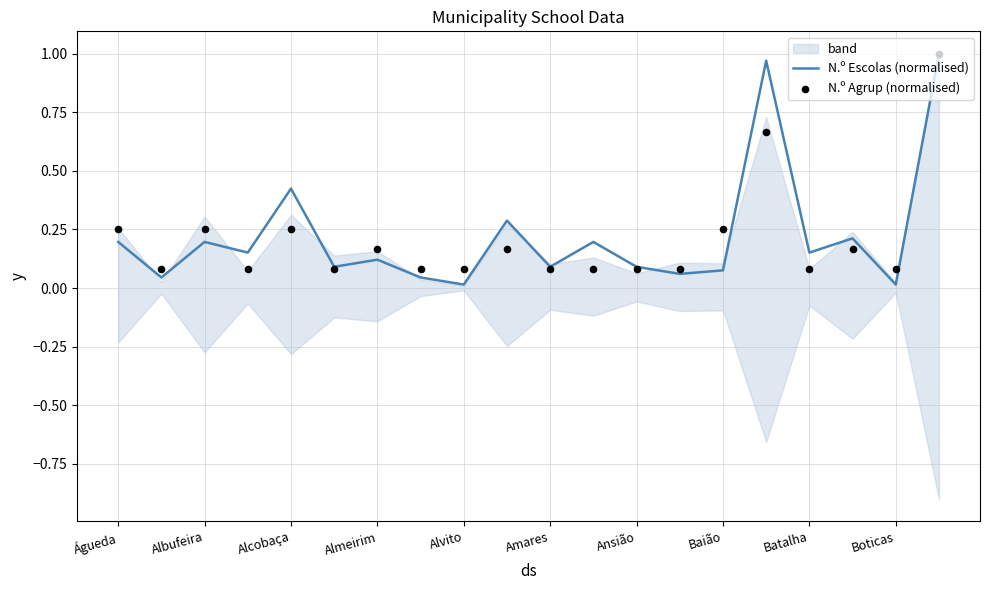

Which series has the largest total across all categories?

N.º Escolas (normalised)